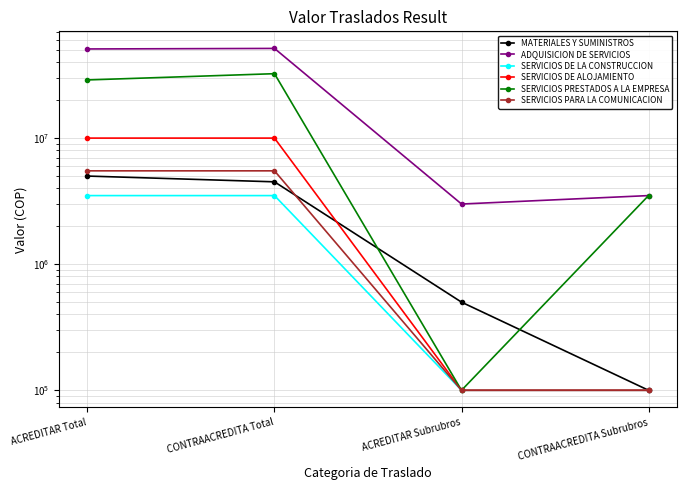

Where is the first local minimum for ADQUISICION DE SERVICIOS?

ACREDITAR Subrubros